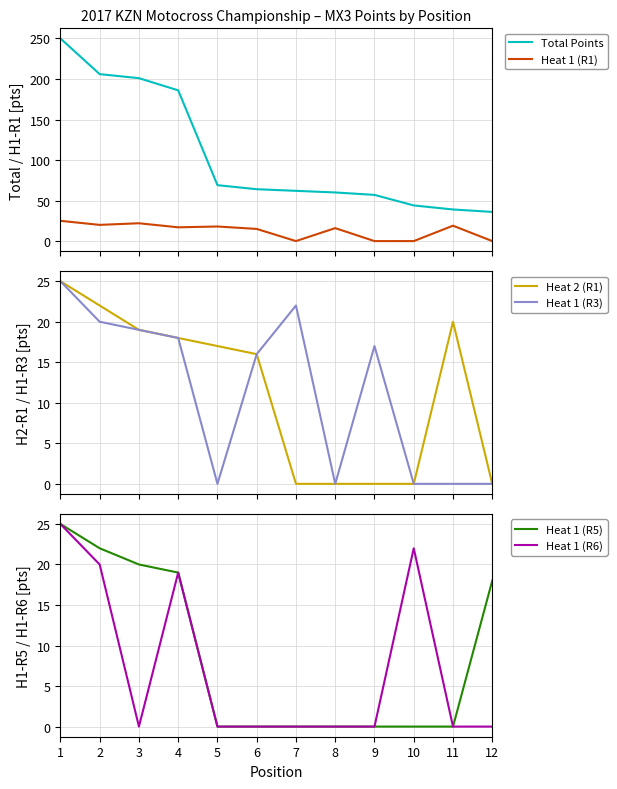

What is the value of the Total Points point at the 6th from the left?

64